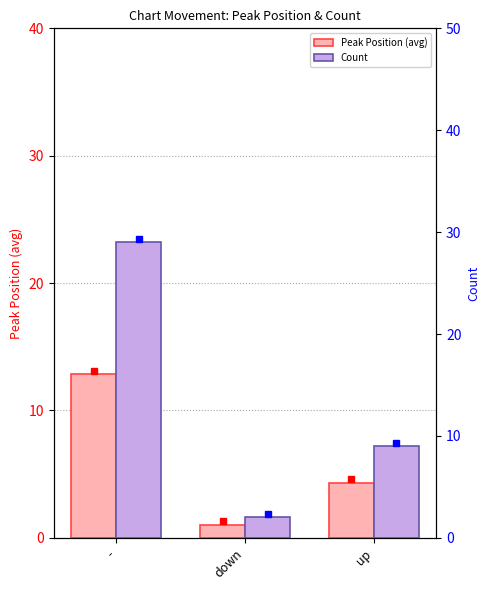

At which category is the sum across all series the highest?

-